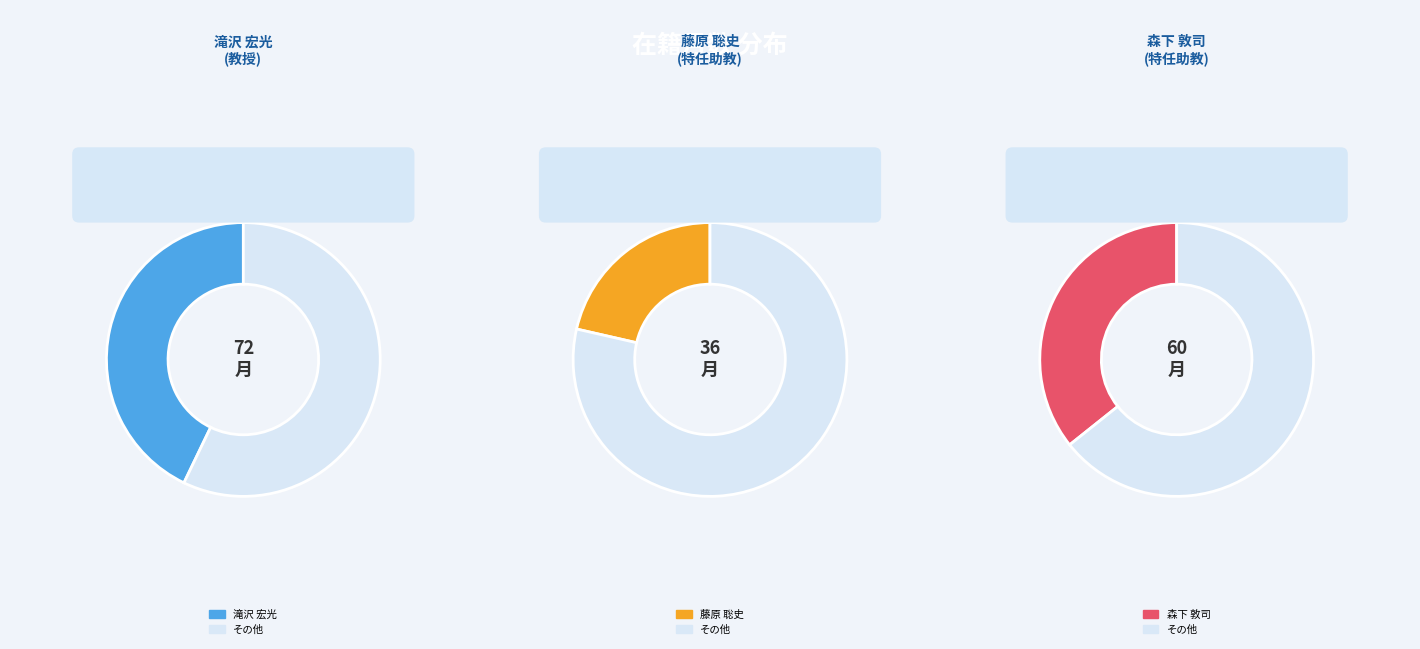

To the nearest percent, what is the combined percentage of 藤原 聡史 and 滝沢 宏光?

64%